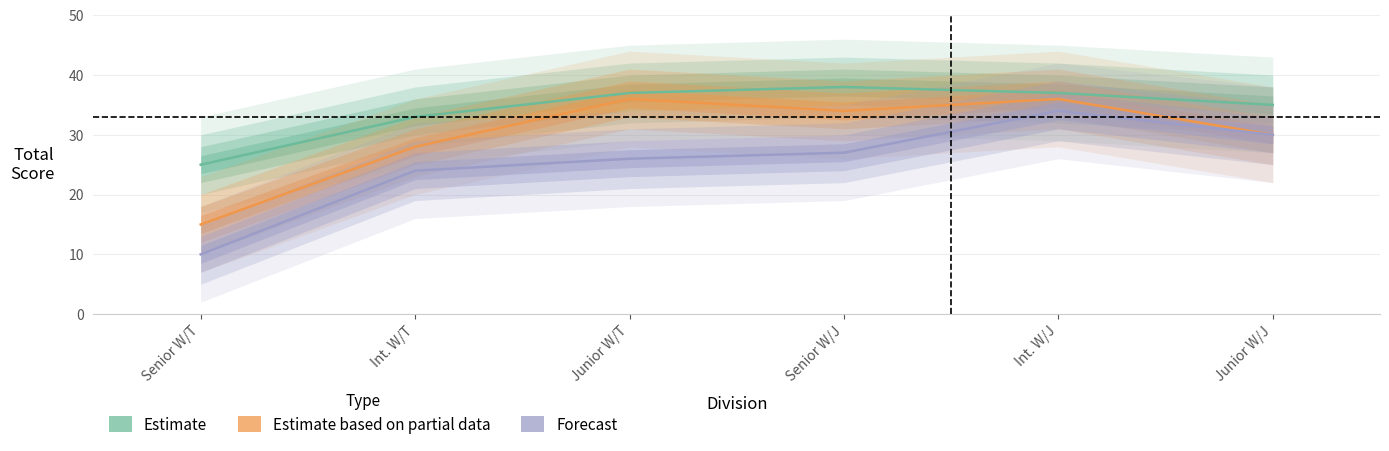

At how many categories does at least one series exceed 16?

6